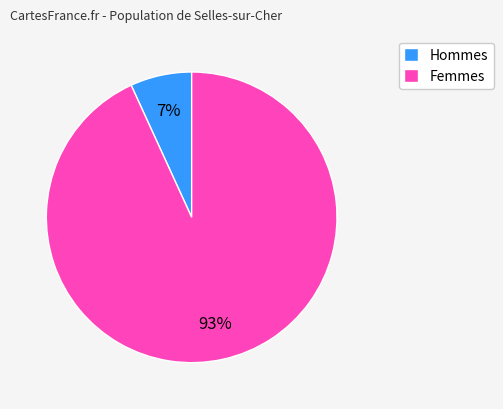

To the nearest percent, what is the difference between the largest and smallest slice percentages?

86%